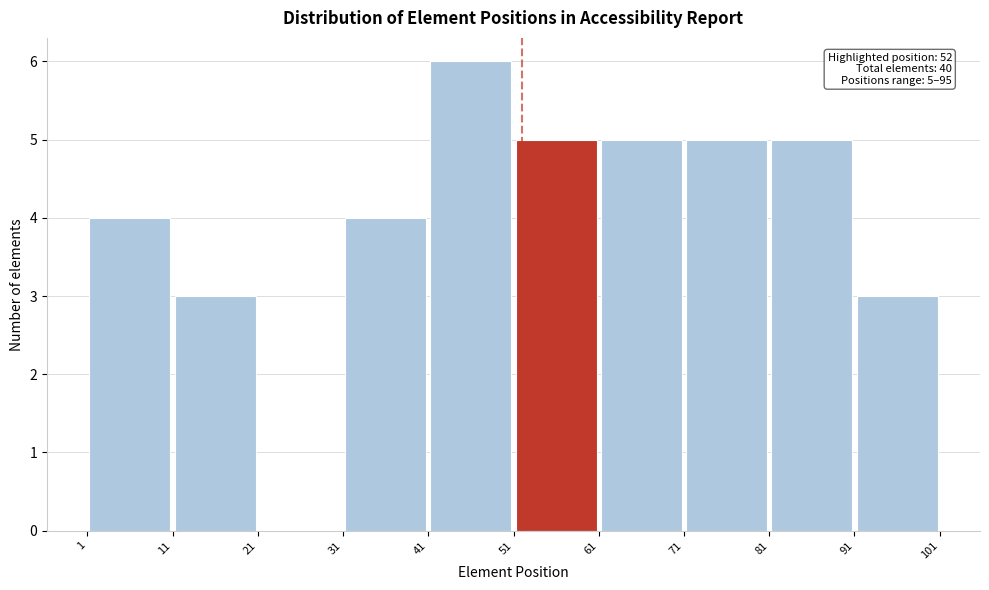

Over which range of the x-axis is the bar tallest?

41 to 51